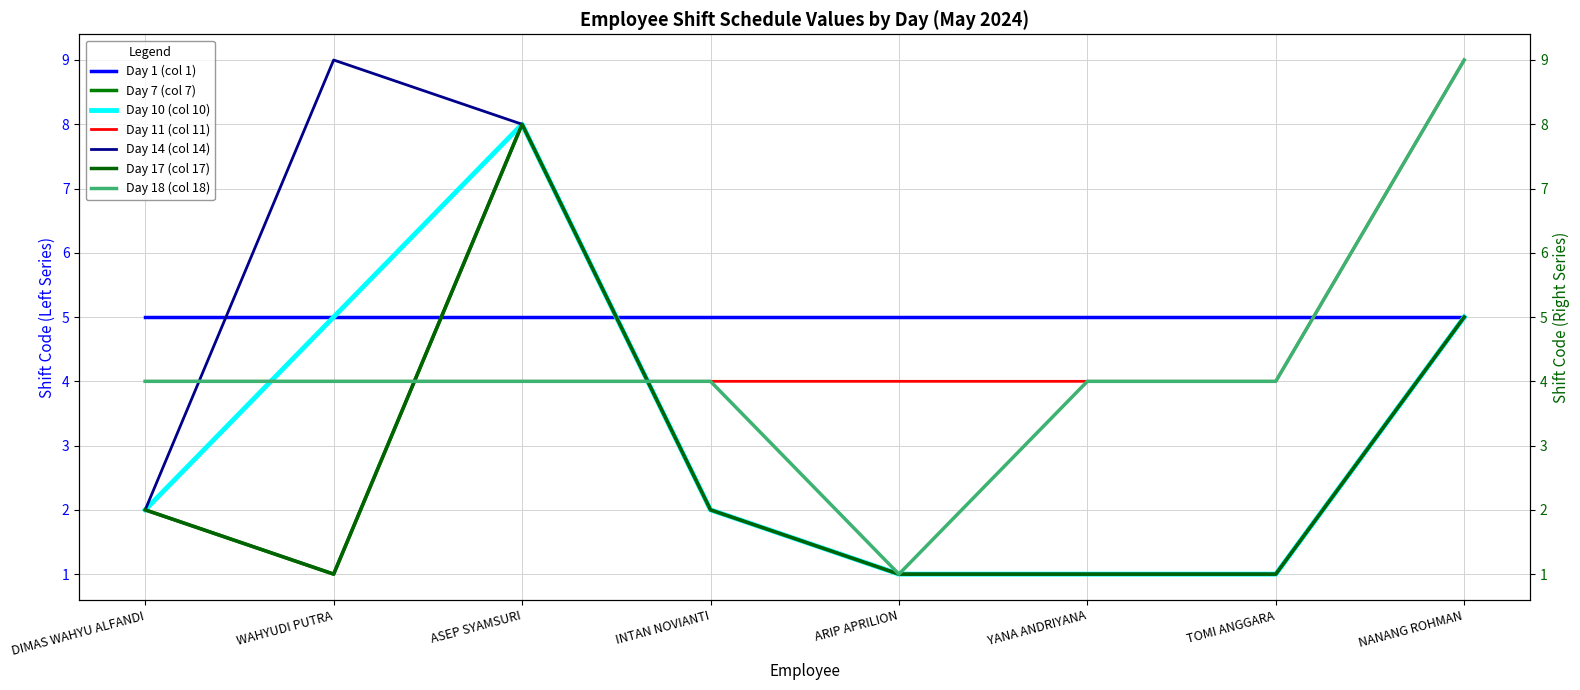

True or false: Day 14 (col 14) and Day 7 (col 7) intersect in this chart.

False